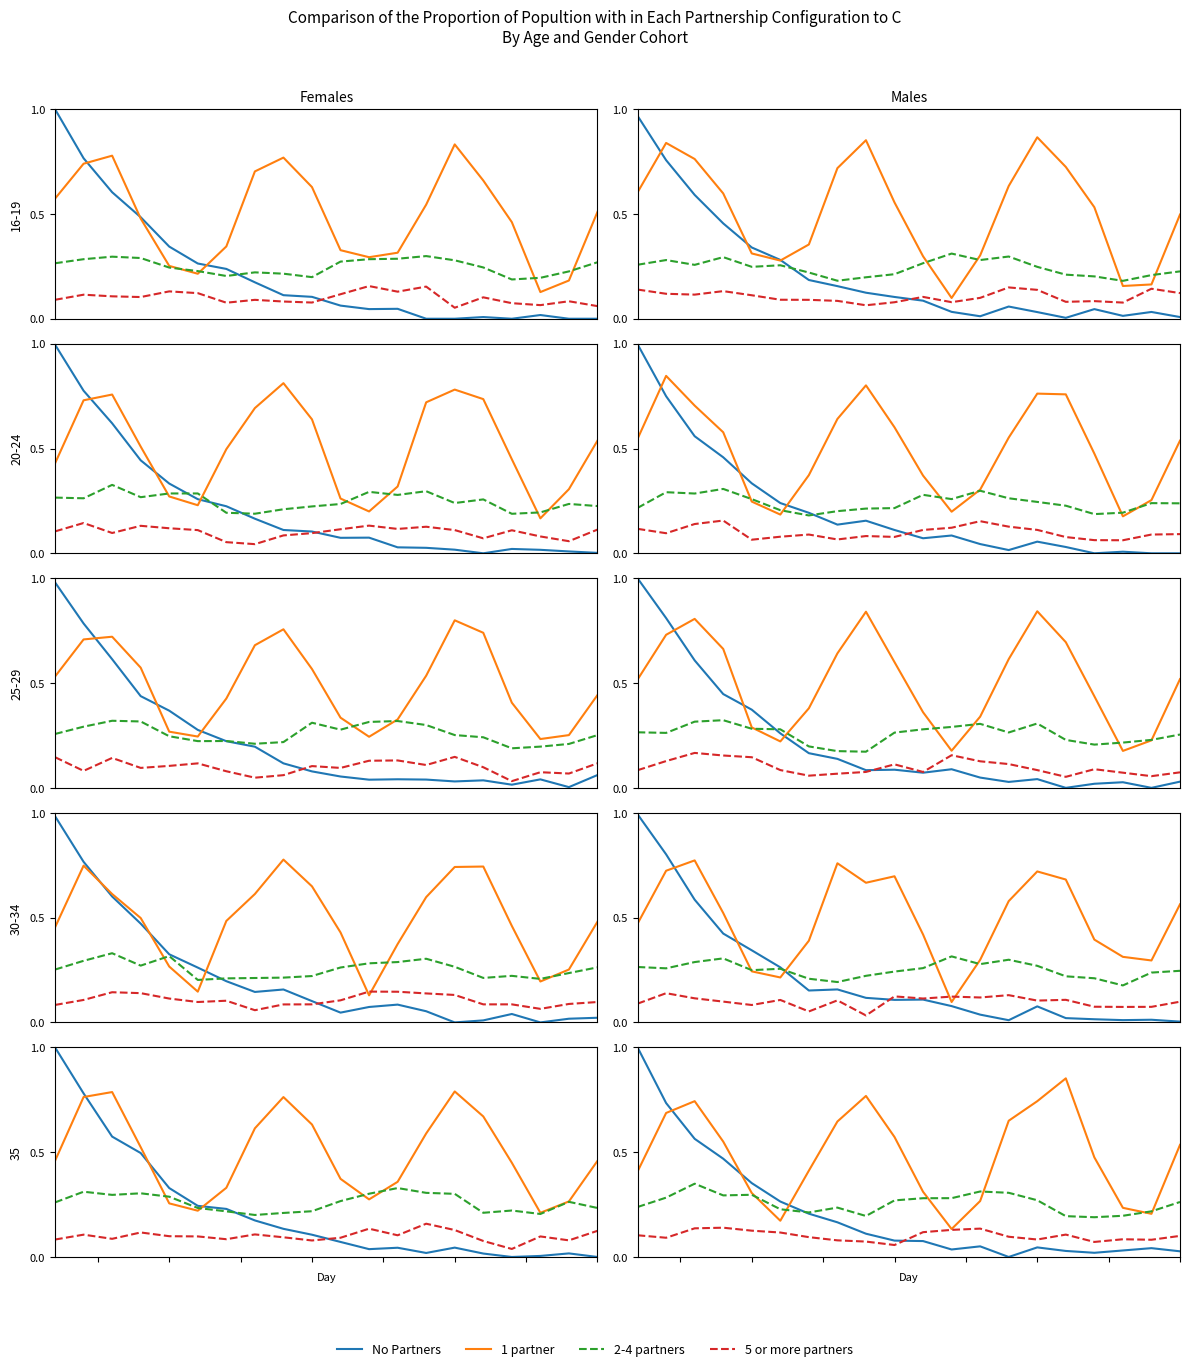

What is the difference between the second highest and minimum values in the 5 or more partners series?

0.1